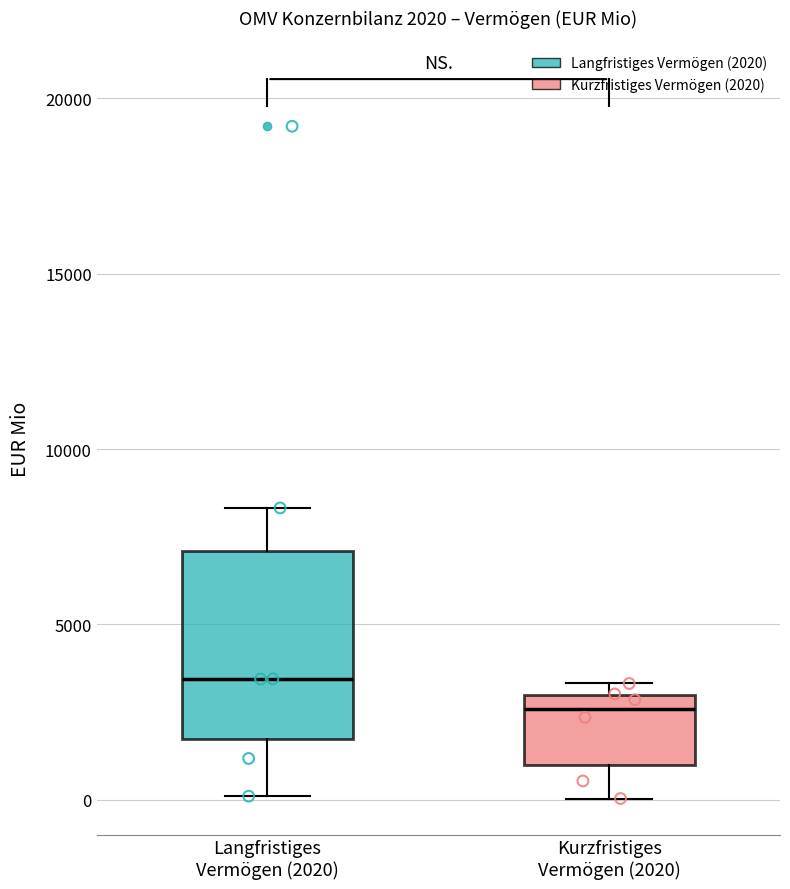

Comparing the boxes themselves (not the whiskers), which one is the tallest?

Langfristiges Vermögen (2020)